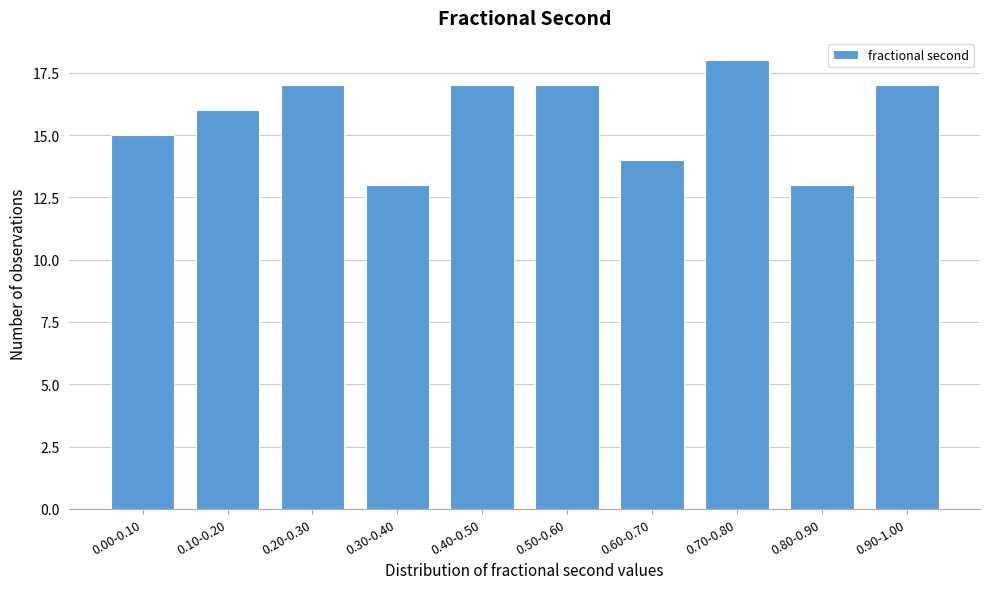

Reading right to left, what are all the values shown in this chart?

0.90-1.00=17	0.80-0.90=13	0.70-0.80=18	0.60-0.70=14	0.50-0.60=17	0.40-0.50=17	0.30-0.40=13	0.20-0.30=17	0.10-0.20=16	0.00-0.10=15